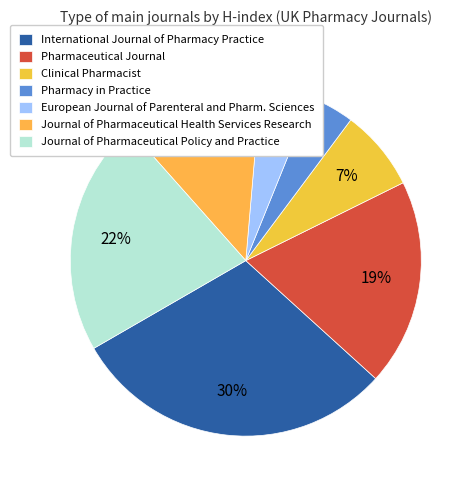

To the nearest percent, what percentage of the pie is Pharmacy in Practice?

4%